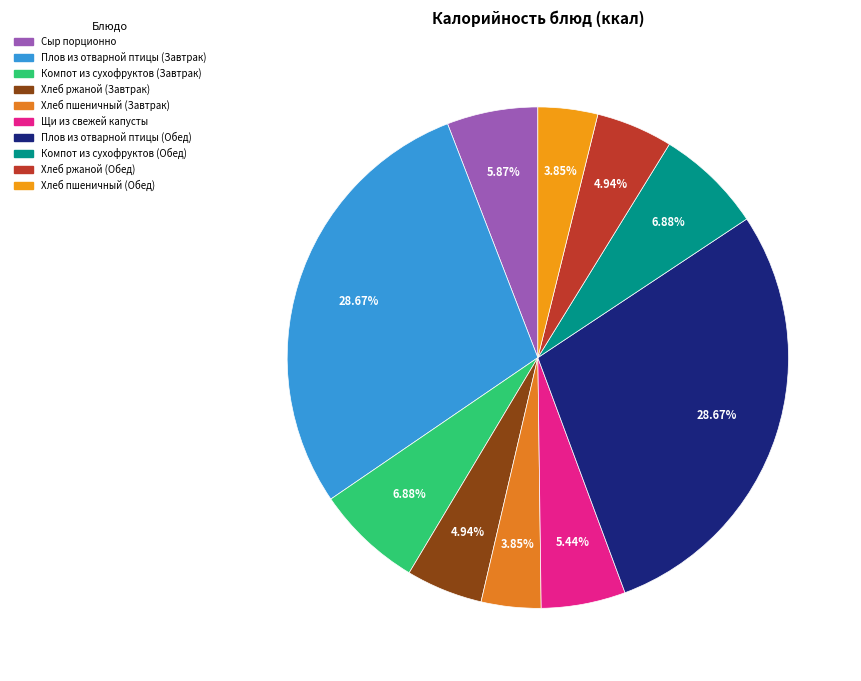

Combined, what portion of the pie is Сыр порционно and Хлеб пшеничный (Завтрак)?

9.7%